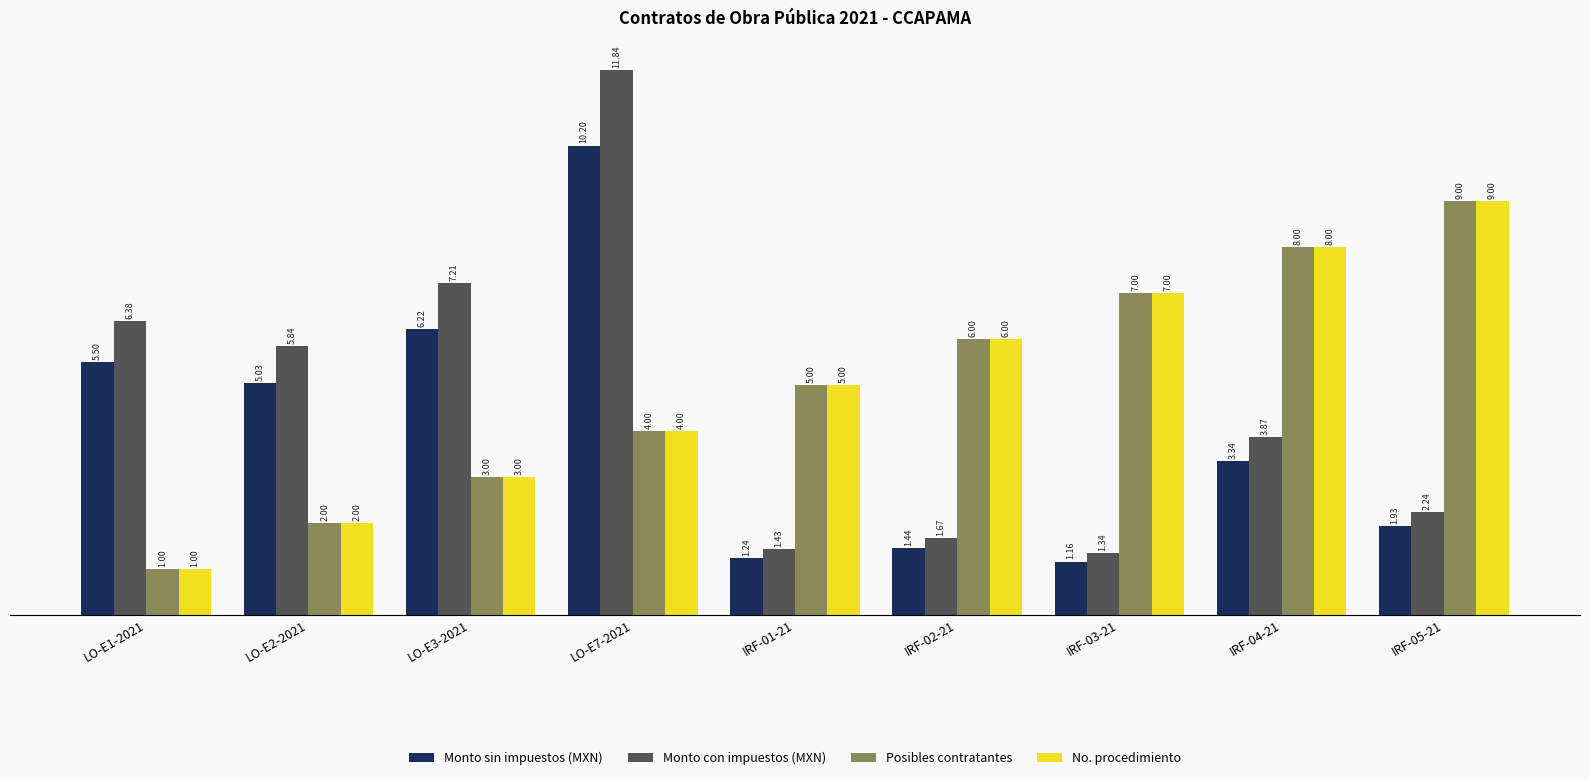

What is the total value across all series at IRF-03-21?

16.5